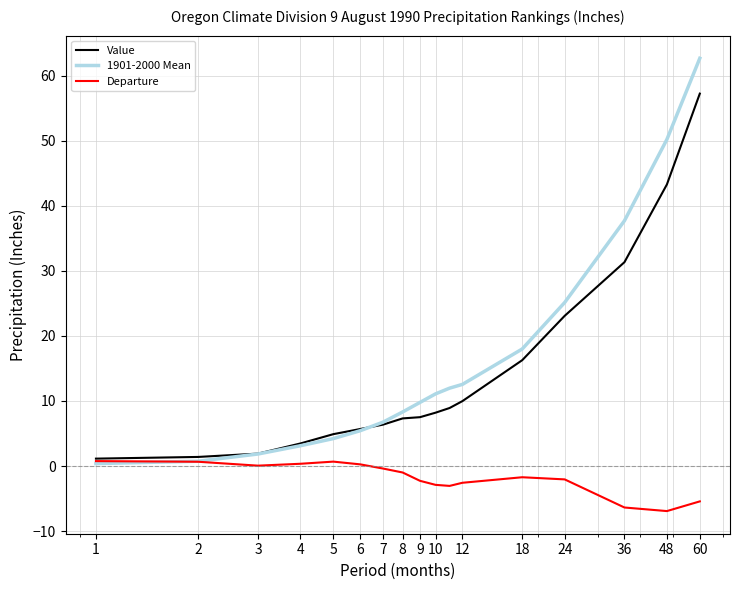

Which series has the largest total across all categories?

1901-2000 Mean